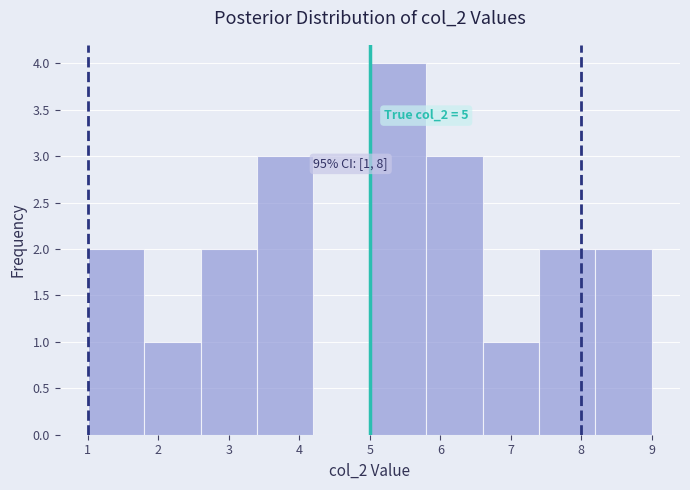

Which range on the x-axis has the tallest bar?

5.0 to 5.8